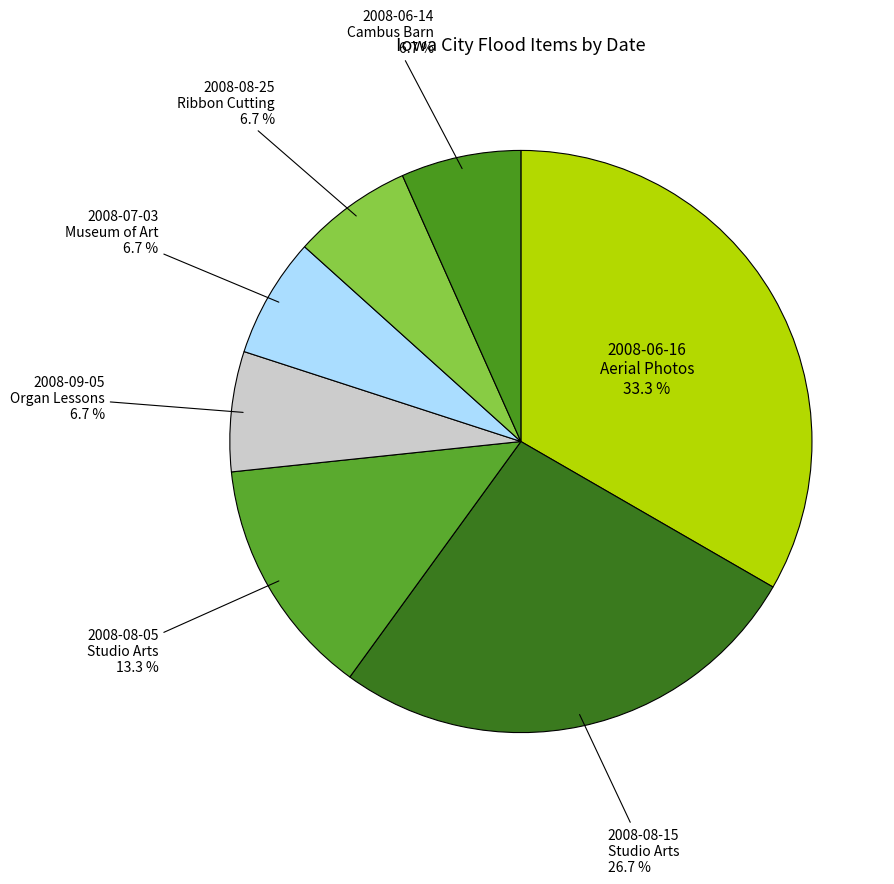

Which slice is the largest?

2008-06-16 Aerial Photos